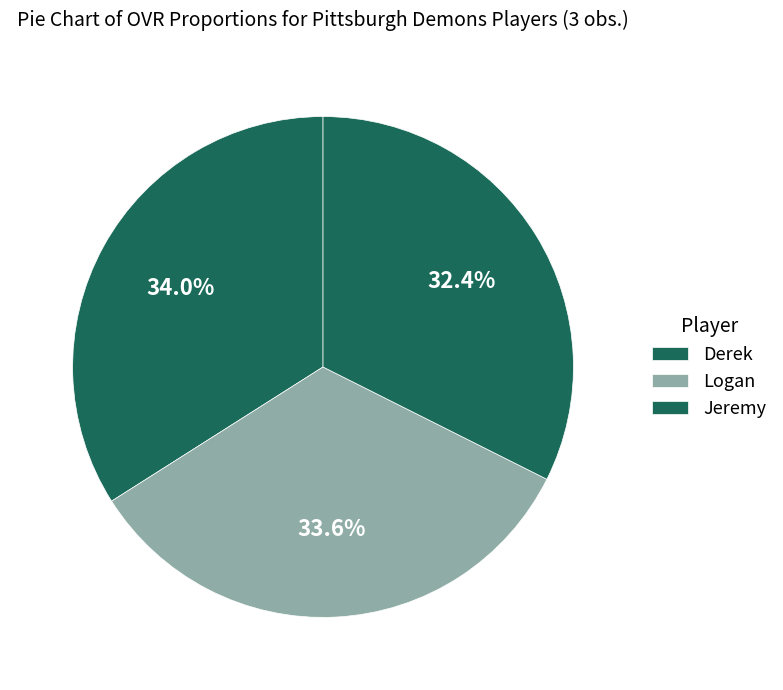

What is the ratio of the value at Derek to the value at Jeremy?

1.0